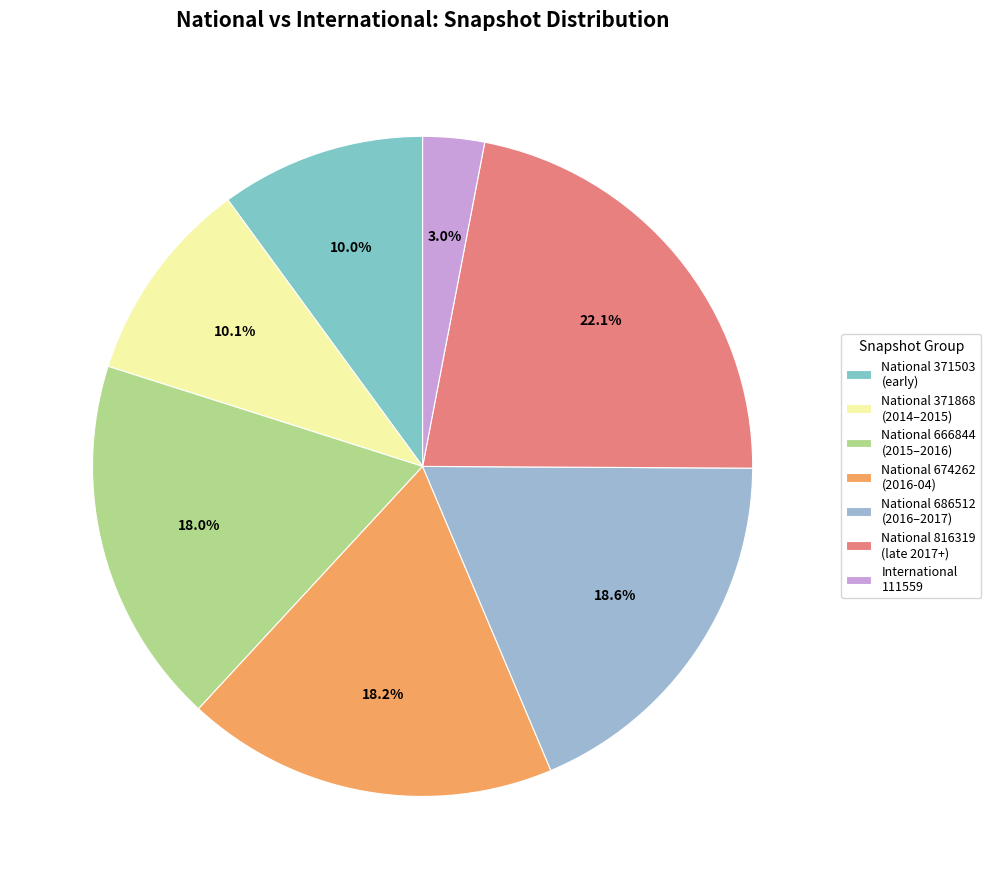

Which category has the smallest portion of the pie?

International 111559